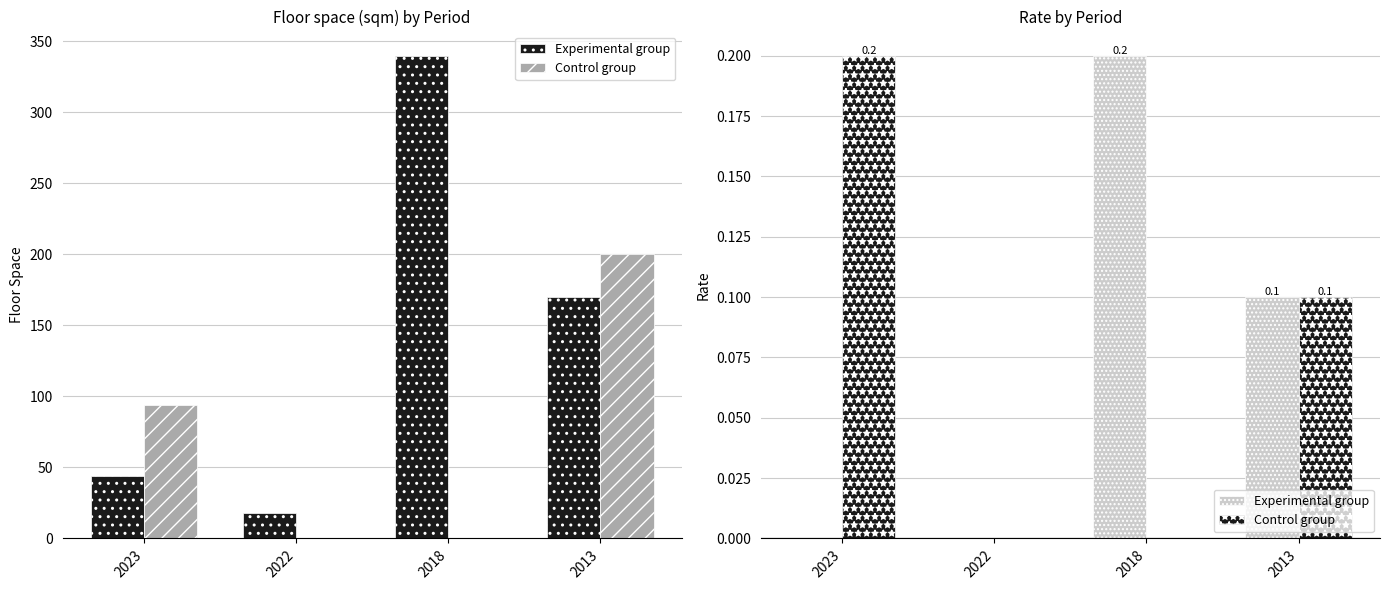

The value of Experimental group at 2022 is 0.0. True or false?

True